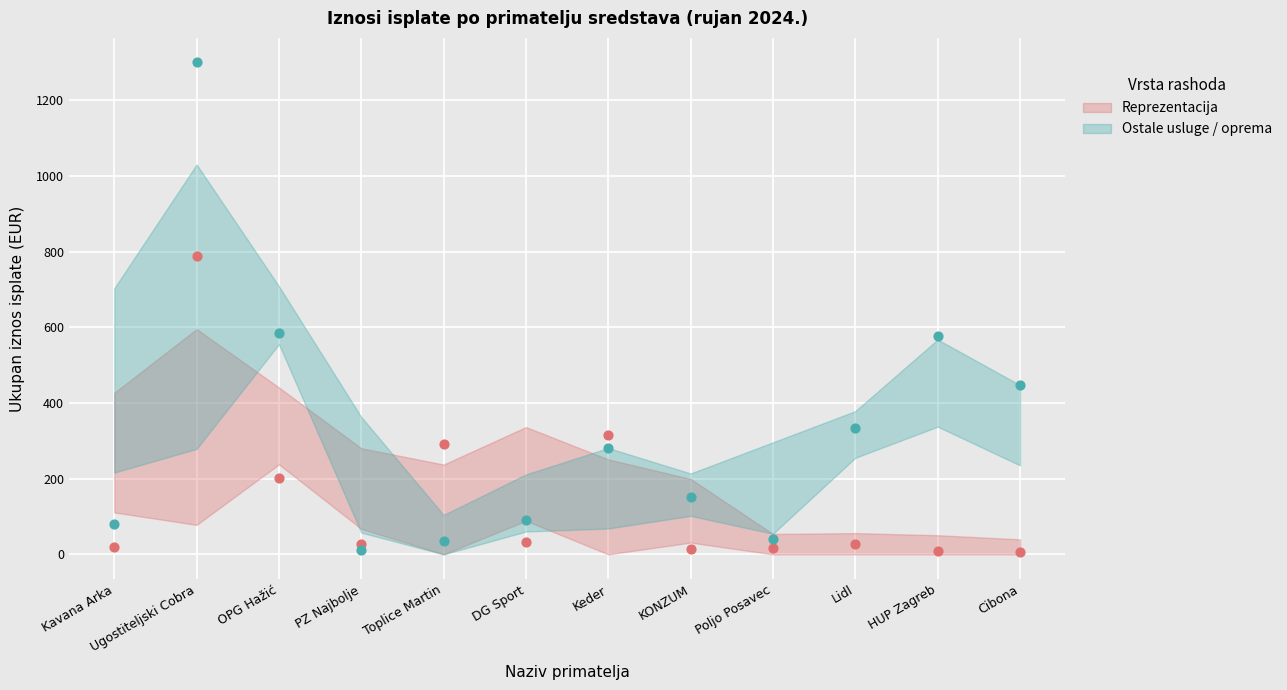

Which series has the largest Y range (max minus min)?

Ostale usluge / oprema